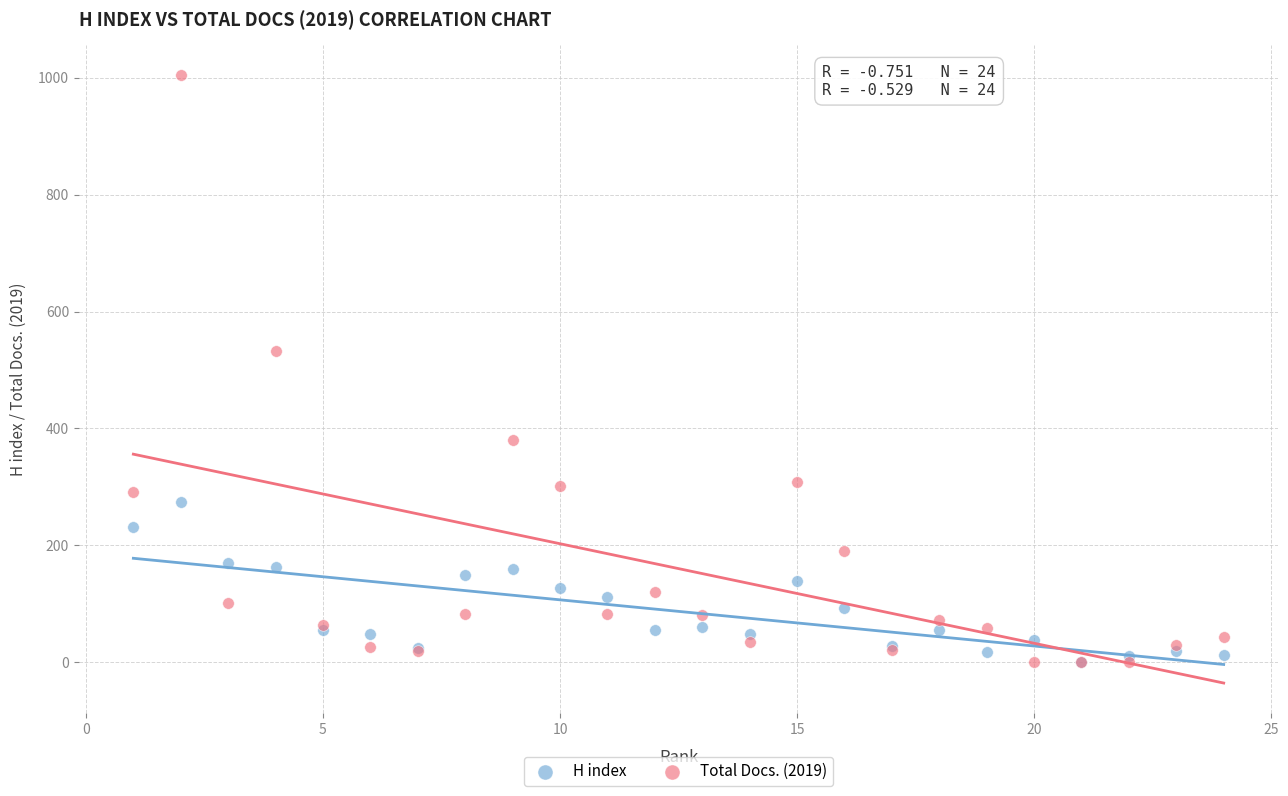

In the Total Docs. (2019) series, what Y value is closest to 502?

532